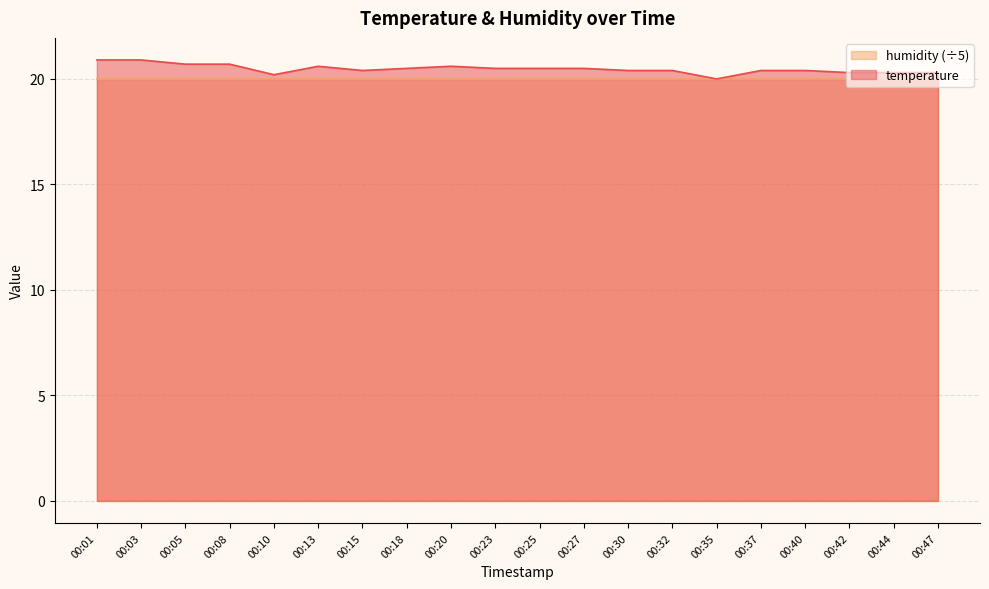

Reading right to left, transcribe all the data shown in this chart.

00:47=20.3	00:44=20.3	00:42=20.3	00:40=20.4	00:37=20.4	00:35=20.0	00:32=20.4	00:30=20.4	00:27=20.5	00:25=20.5	00:23=20.5	00:20=20.6	00:18=20.5	00:15=20.4	00:13=20.6	00:10=20.2	00:08=20.7	00:05=20.7	00:03=20.9	00:01=20.9